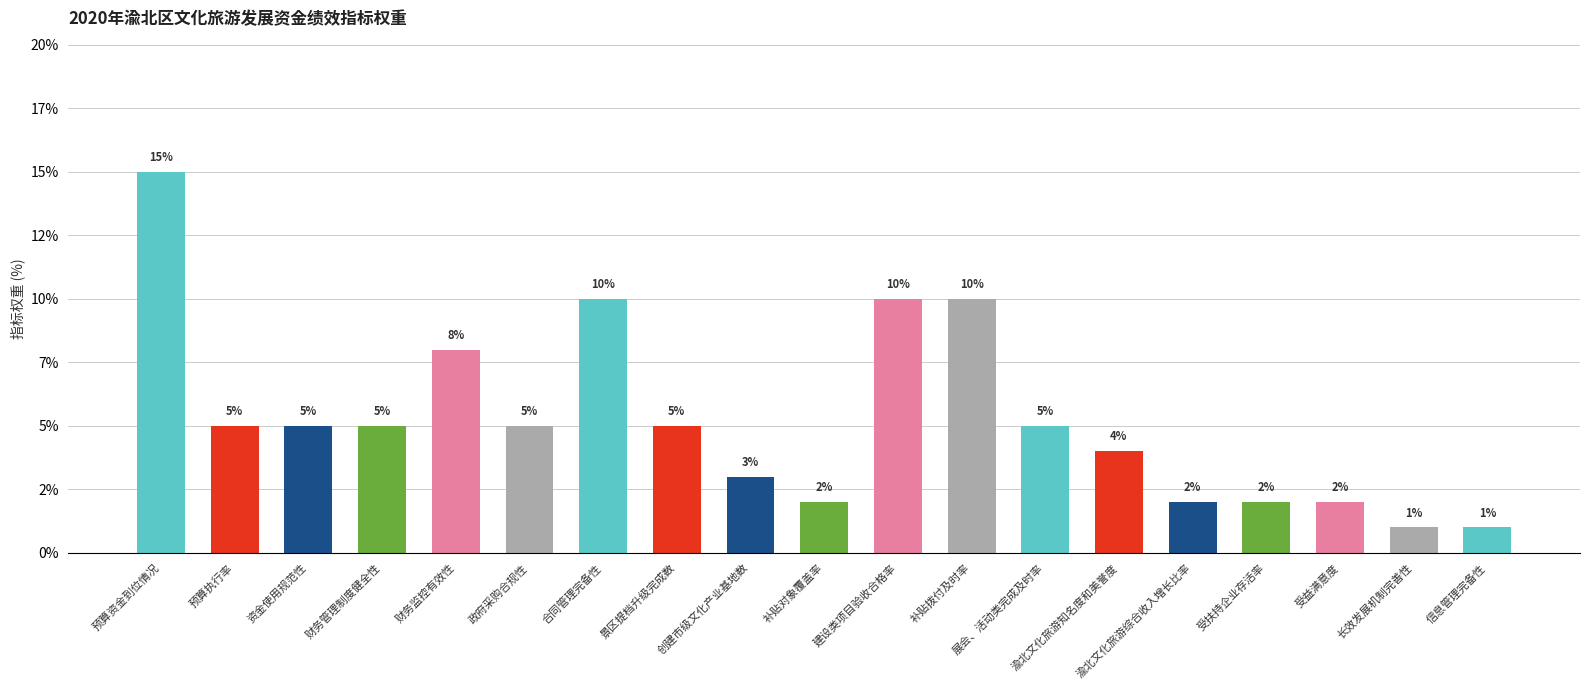

Is it true that the value at 财务管理制度健全性 is 5?

True